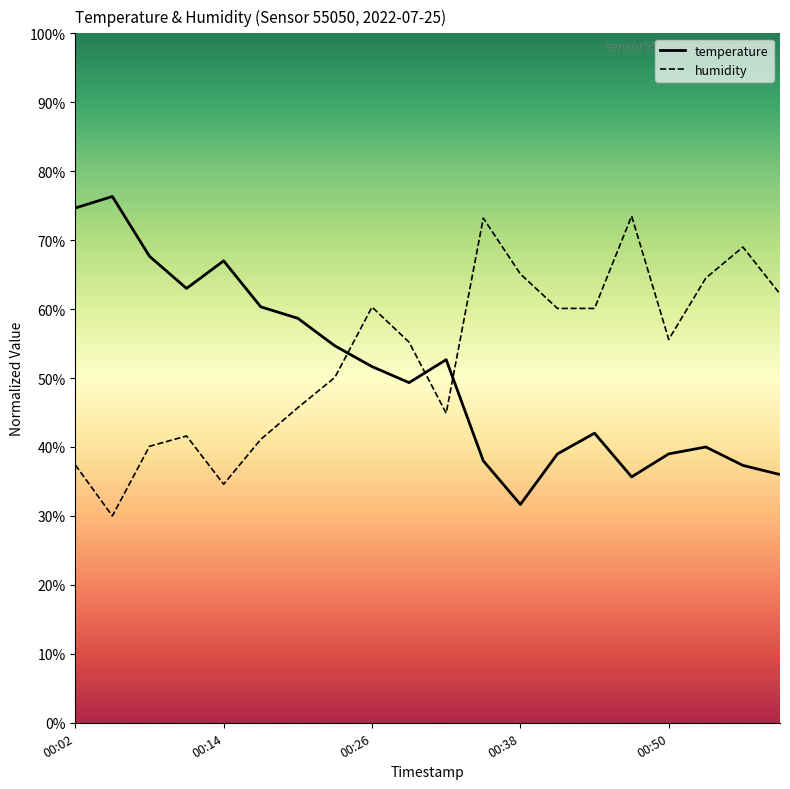

Count the number of data series in this chart.

2